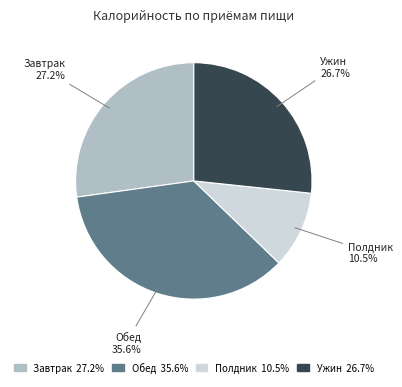

Is there any slice that represents more than half of the pie?

No